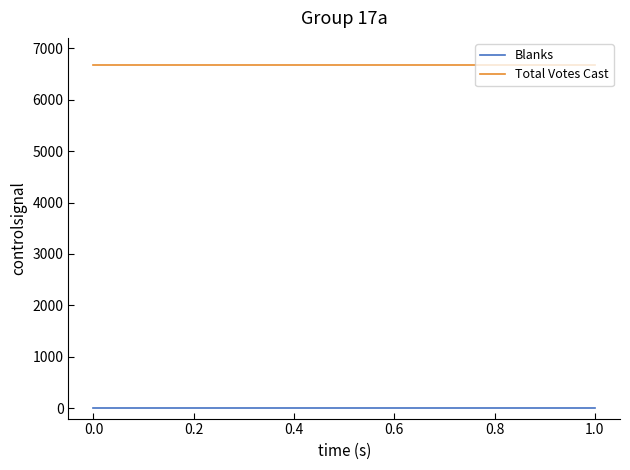

List the series in order of their overall mean, lowest first.

Blanks, Total Votes Cast